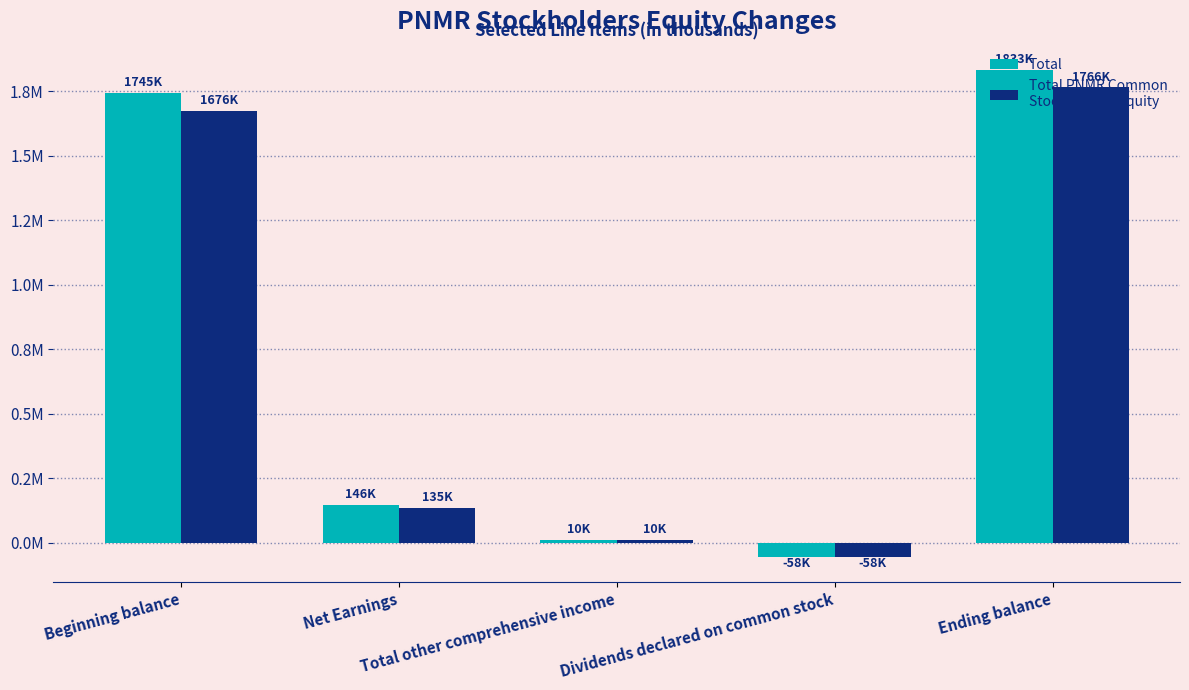

Which label corresponds to the smallest value in the chart?

Dividends declared on common stock